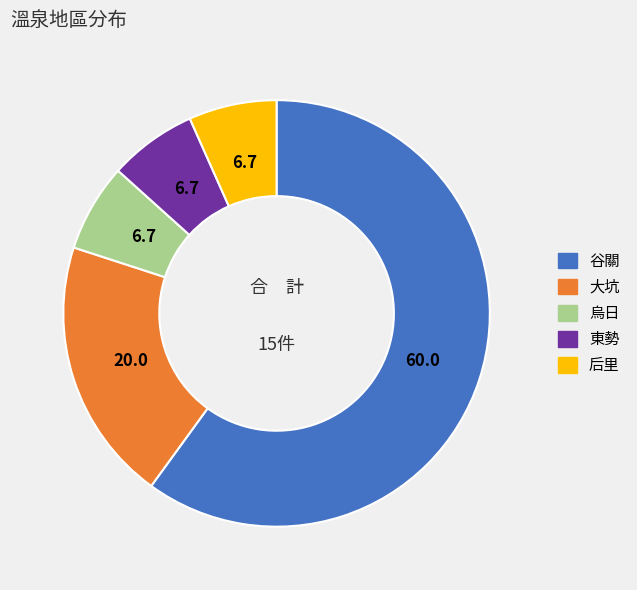

Which slice is the largest?

谷關